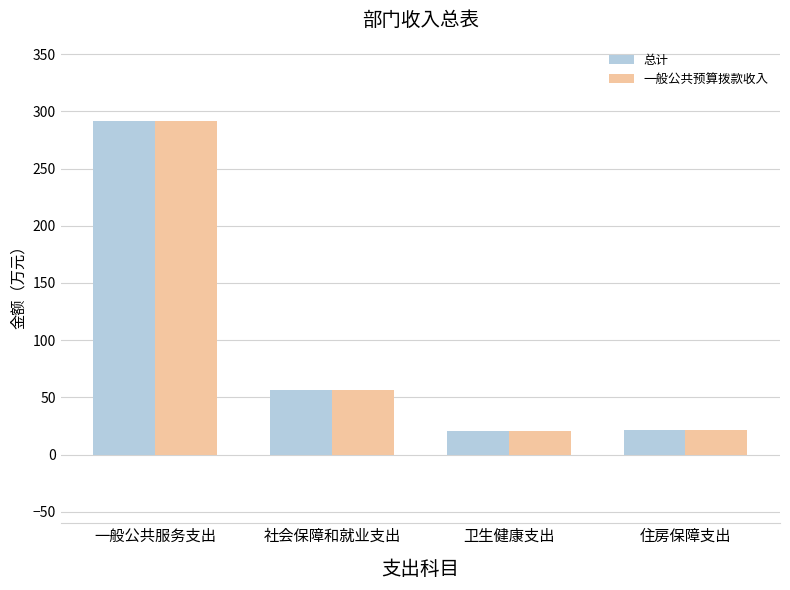

What is the total value across all series at 卫生健康支出?

41.3